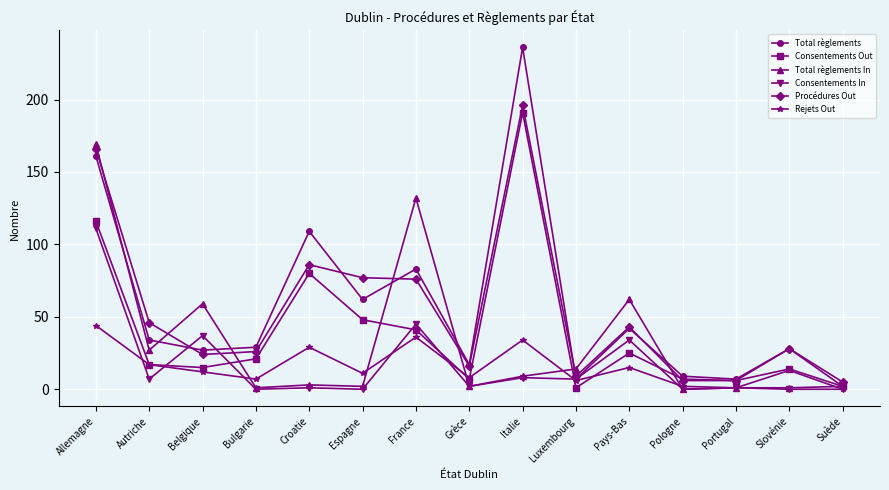

Between Autriche and Croatie, which series saw the biggest shift?

Total règlements